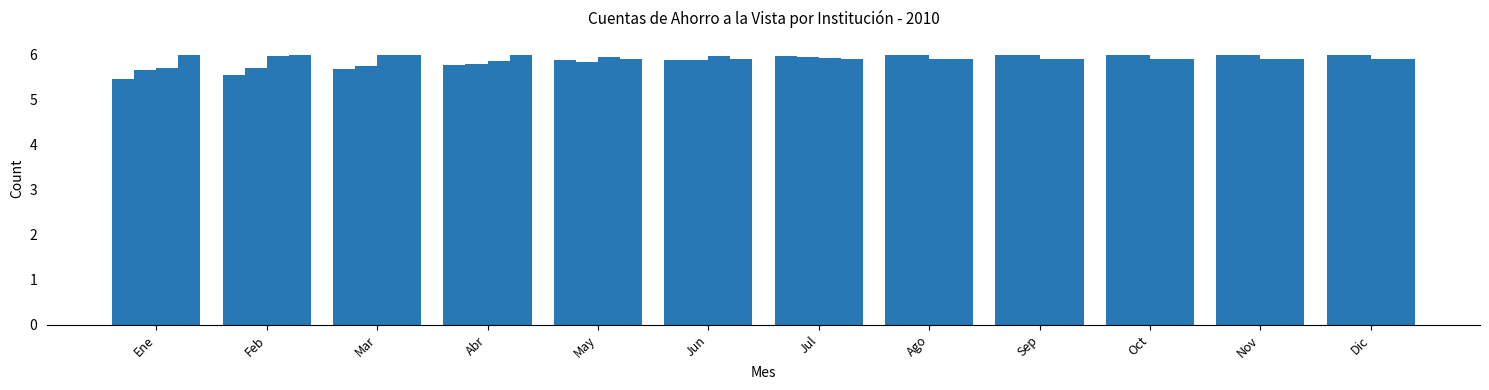

Is it true that Del Desarrollo equals 6.0 at Mar?

True